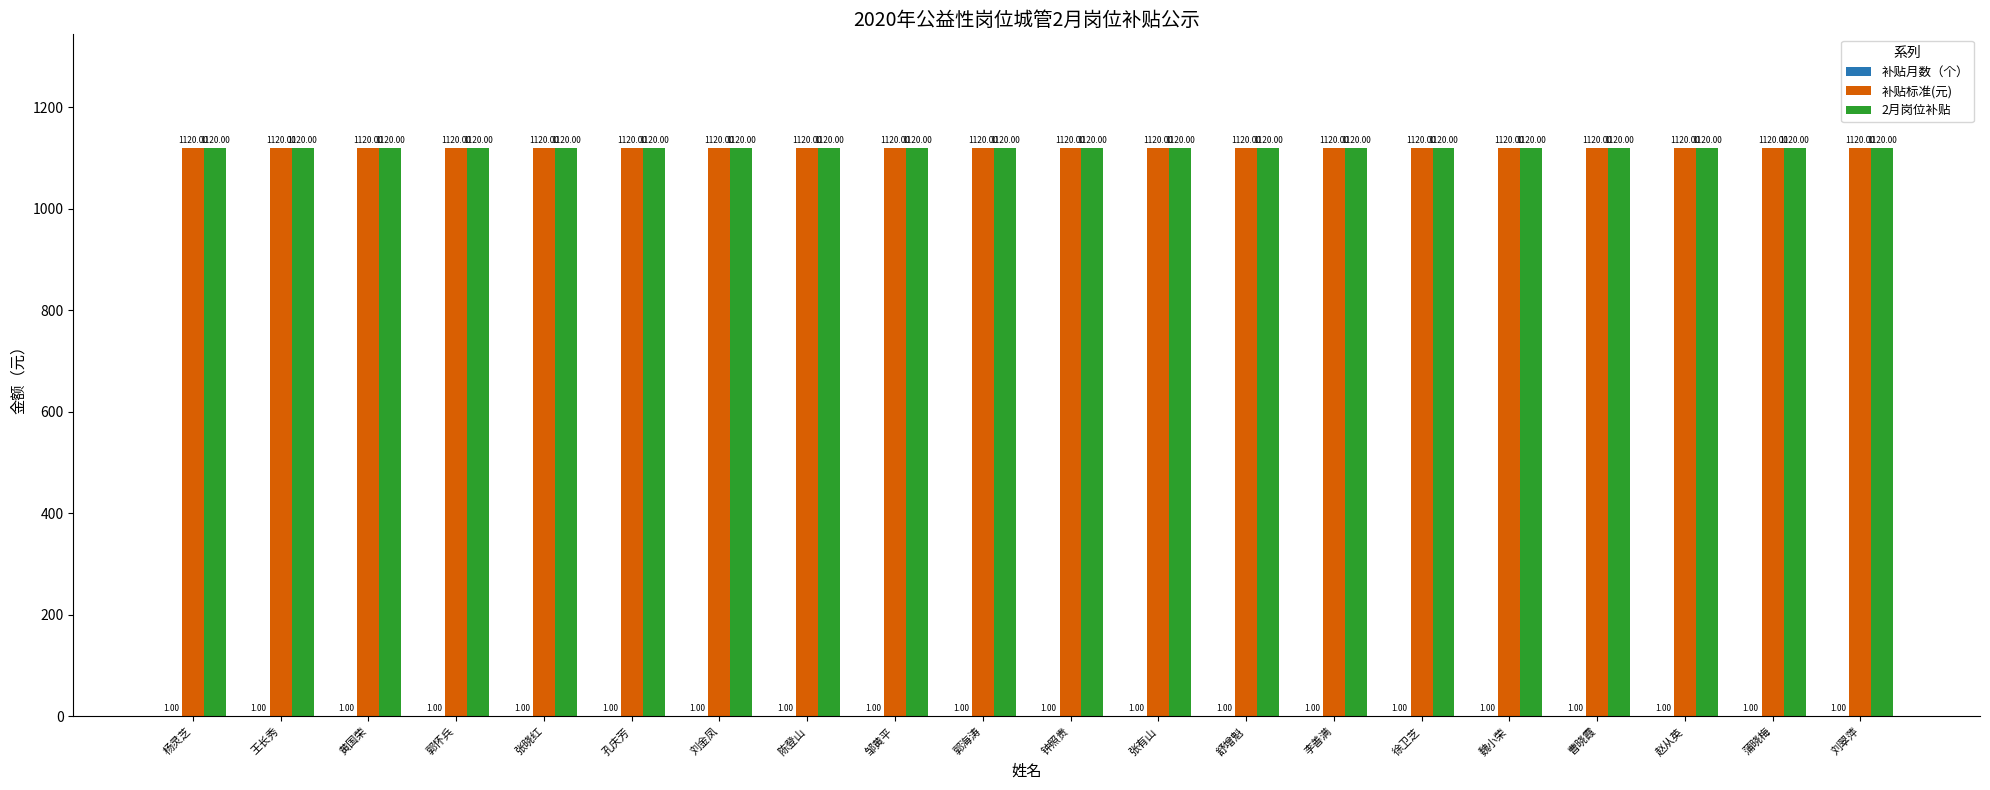

What is the total value across all series at 邹黄平?

2241